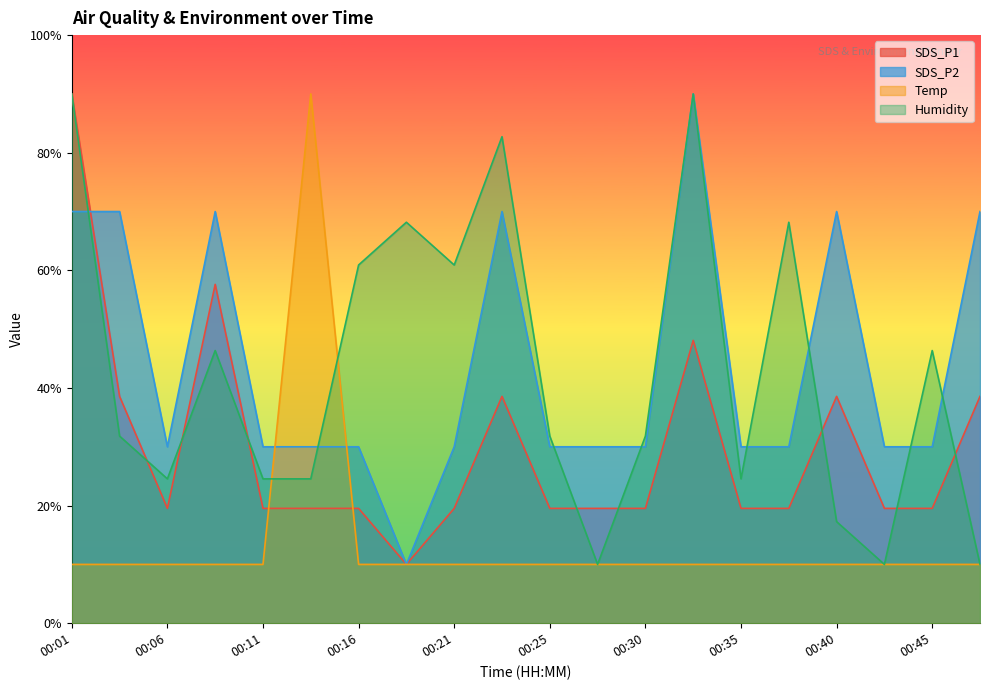

How many data points in SDS_P2 are above 30?

7